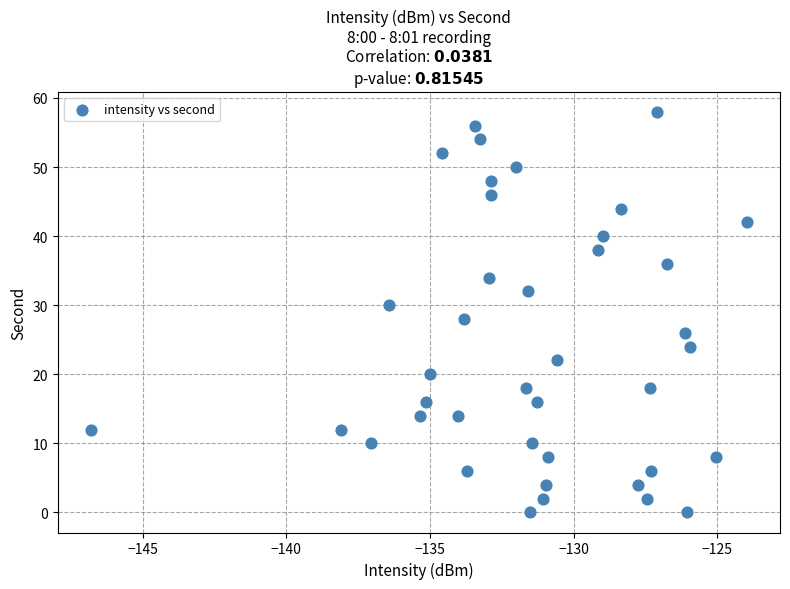

What is the range of Y values (max minus min)?

58